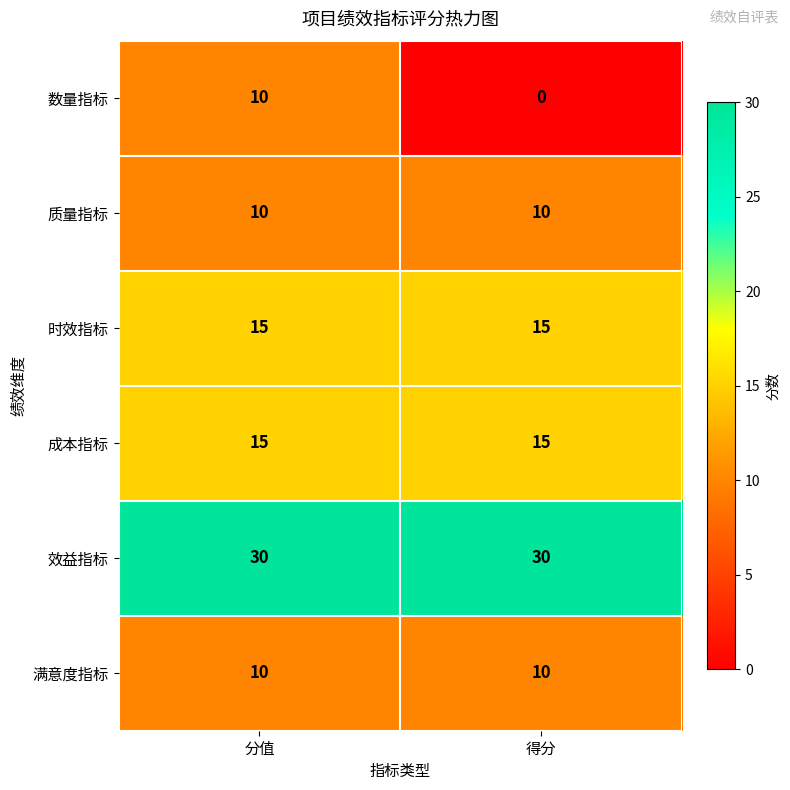

At how many categories does at least one series exceed 21?

2